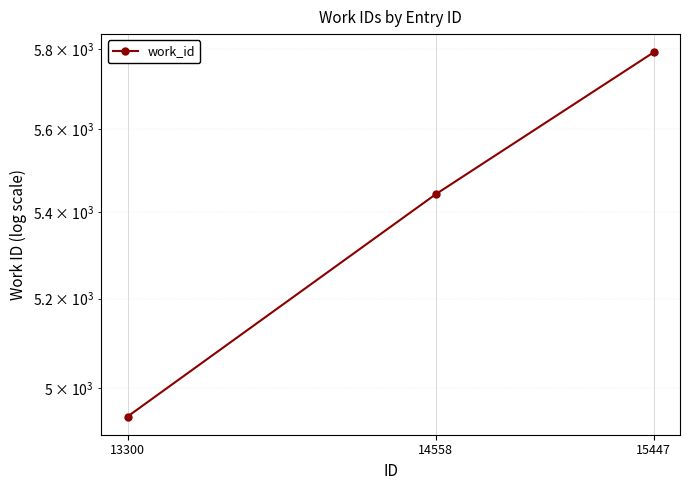

How many values are below 5443?

1